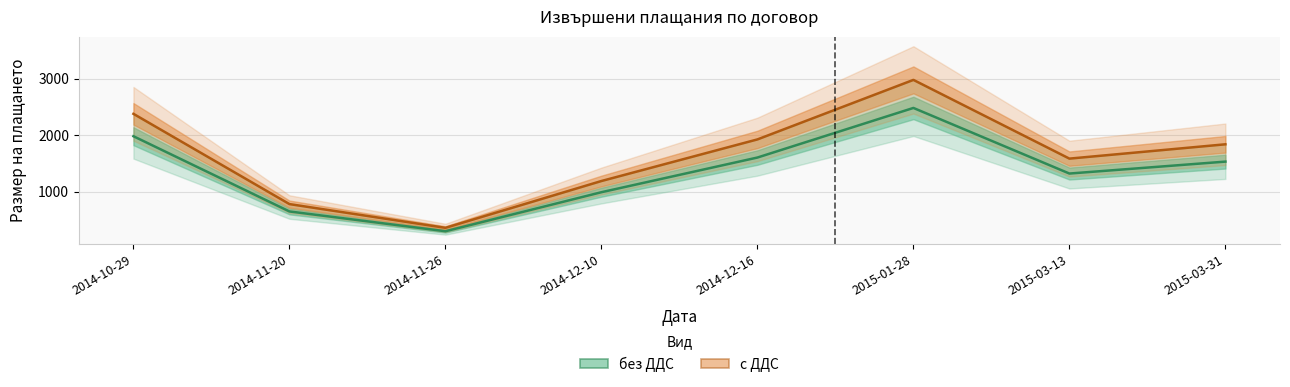

At which label is с ДДС closest to 1668?

2015-03-13